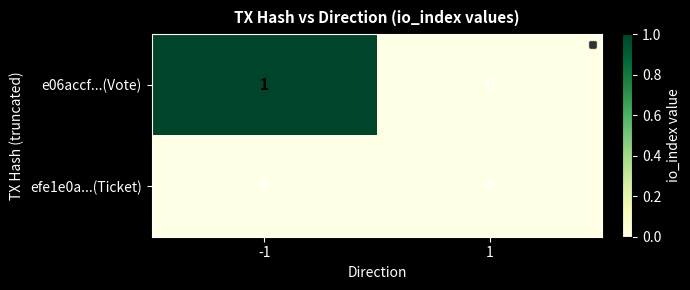

Which series changed the most between -1 and 1?

e06accf...(Vote)